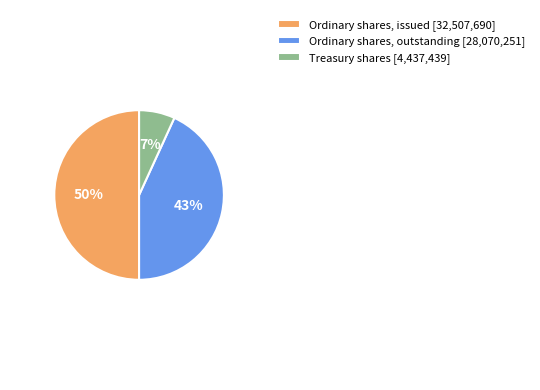

To the nearest percent, what is the difference between the largest and smallest slice percentages?

43%